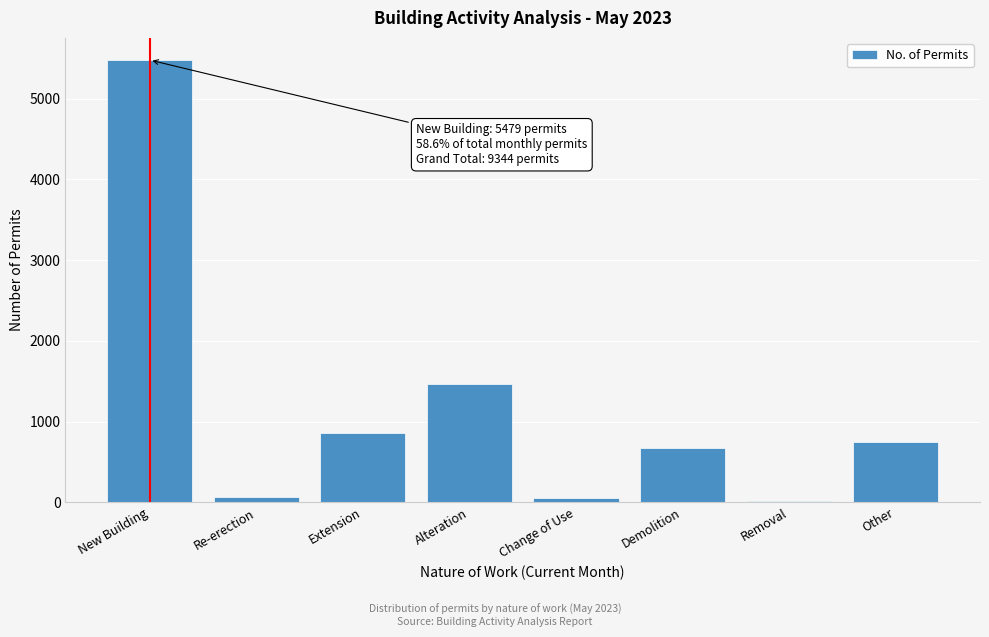

Is it true that the value at Other is 741?

True